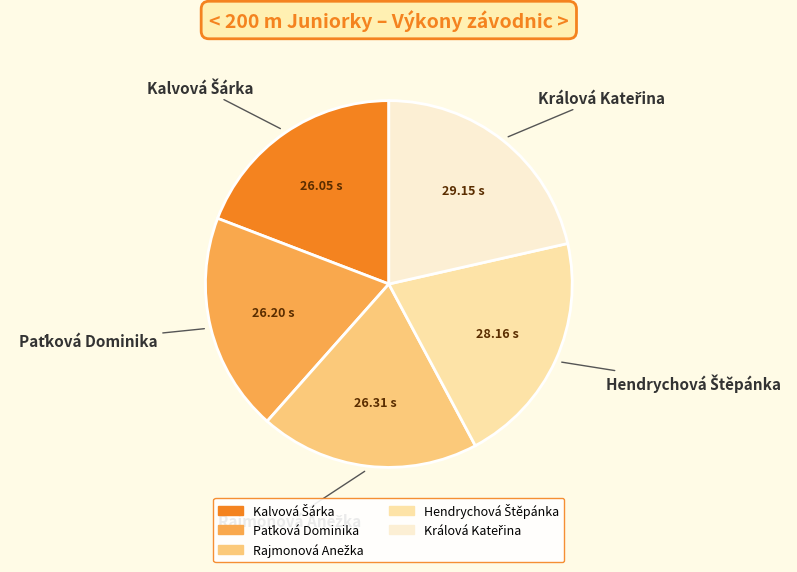

Does any single category account for the majority?

No